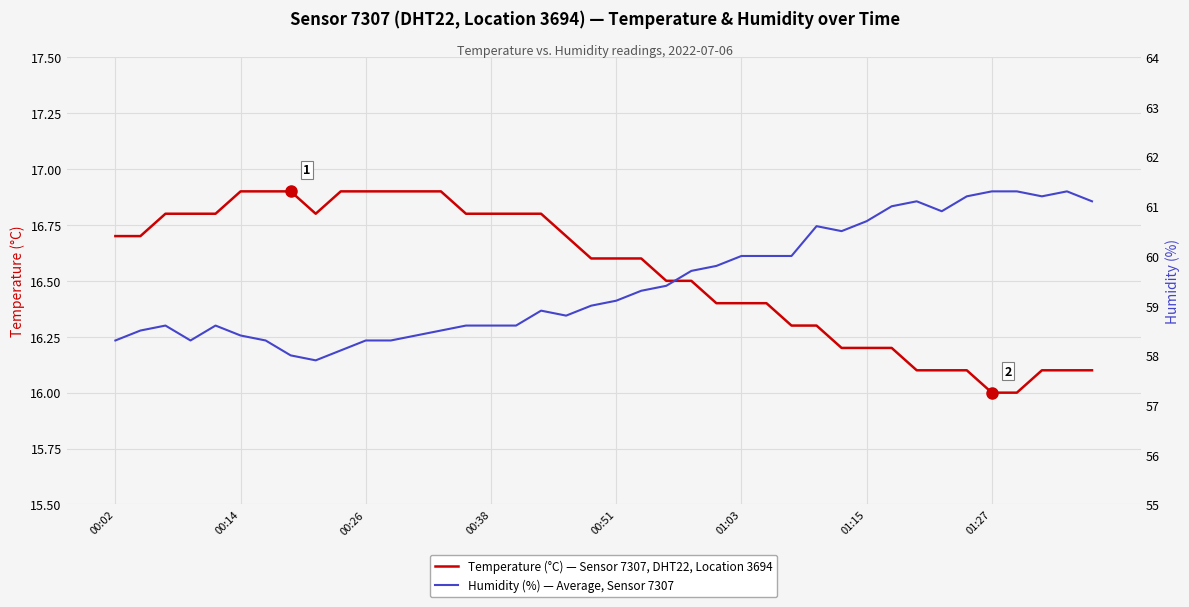

What is the maximum value for Temperature (°C) — Sensor 7307, DHT22, Location 3694?

16.9